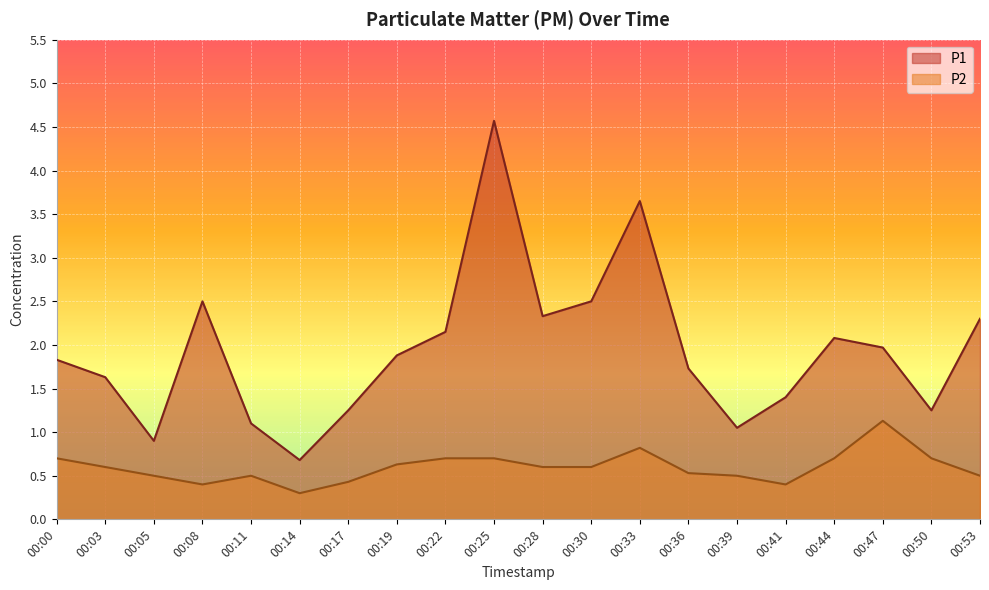

Which category has the highest value in the P1 series?

00:25